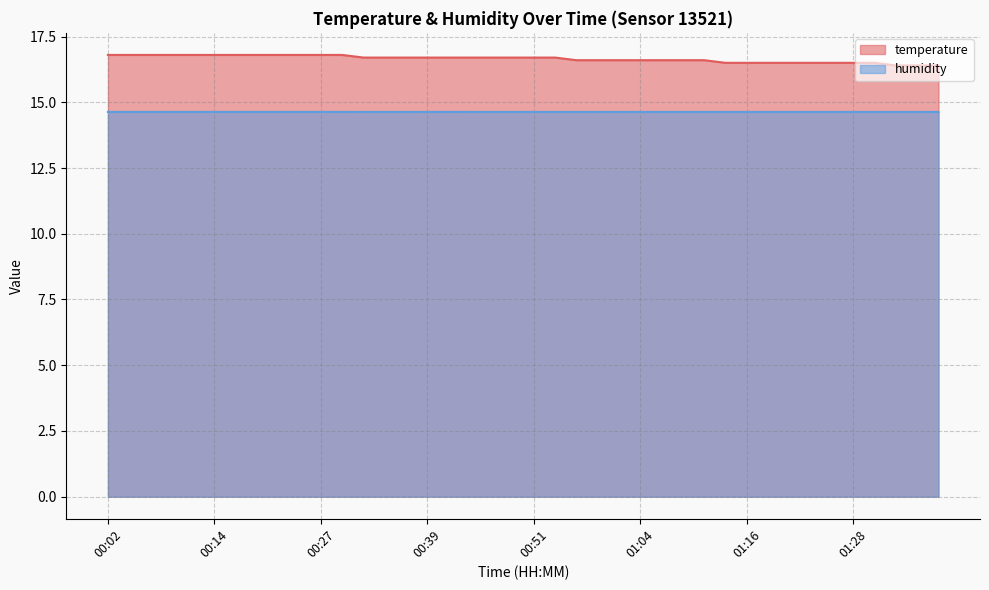

List the series in order of their overall mean, highest first.

temperature, humidity